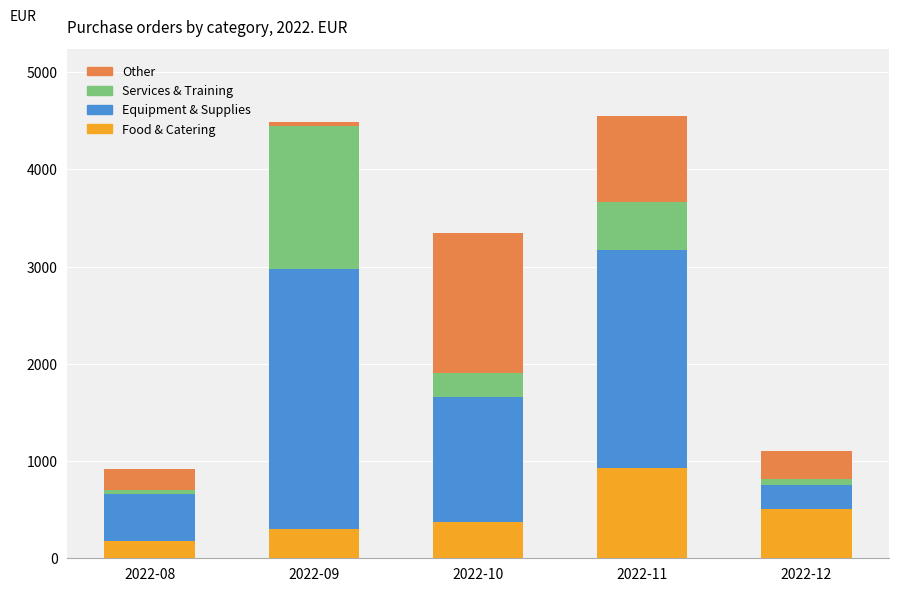

What is the difference between the second highest and minimum values in the Food & Catering series?

329.8